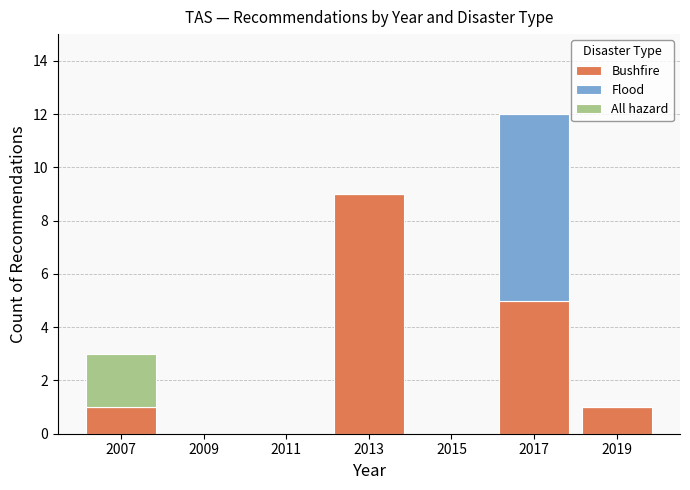

Reading left to right, transcribe this chart: for each stacked bar, give the range it covers on the x-axis and its total height. The values are not printed on the chart, so give them approximately, as read against the axis.

2006 to 2008: 3
2008 to 2010: 0
2010 to 2012: 0
2012 to 2014: 9
2014 to 2016: 0
2016 to 2018: 12
2018 to 2020: 1